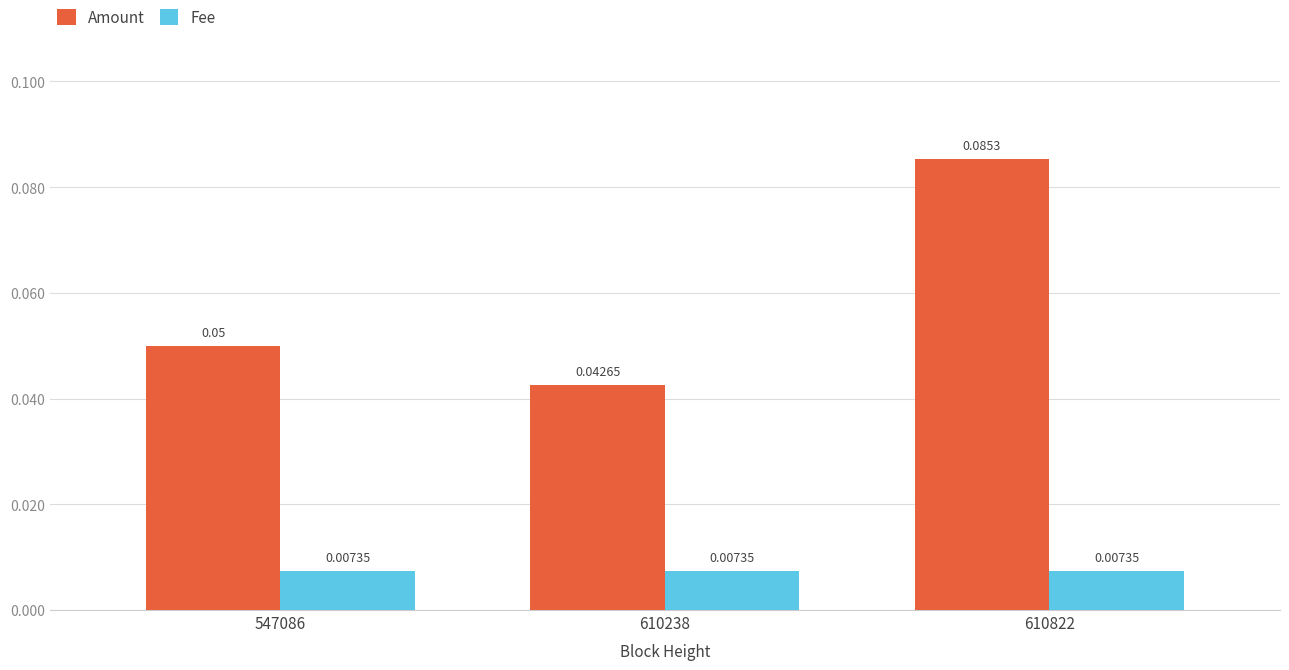

Which series has the largest range (max minus min)?

Amount